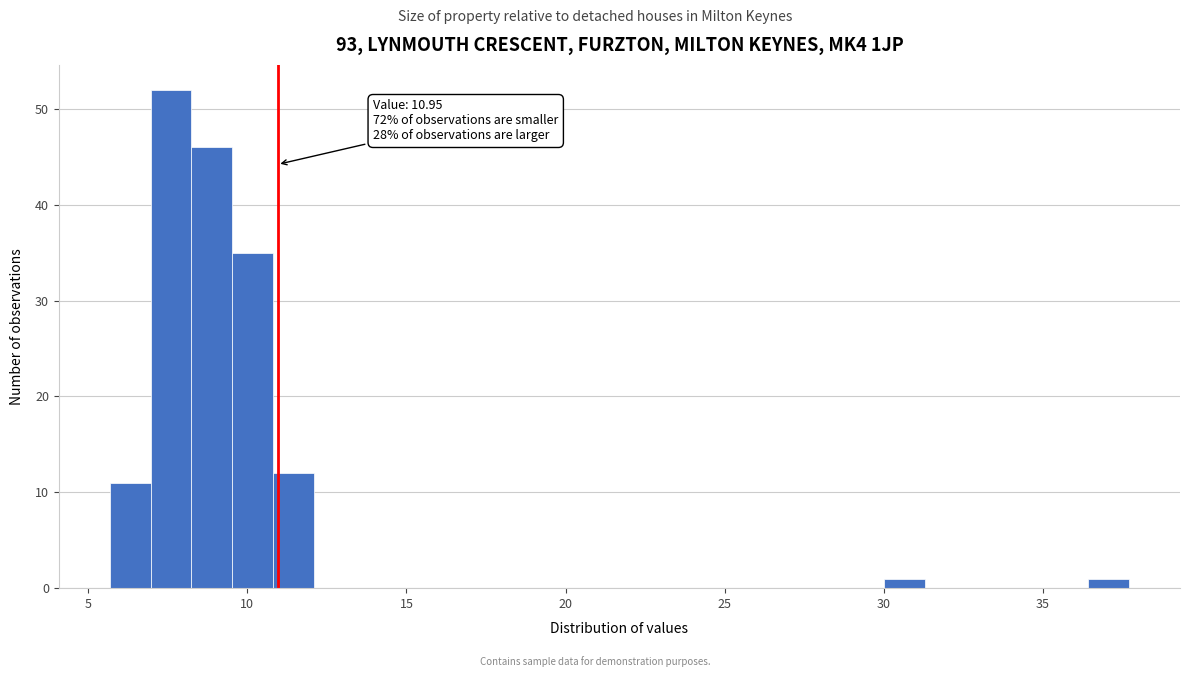

Around what value on the x-axis is the tallest bar? Give the approximate position of its centre, as read against the axis.

7.5